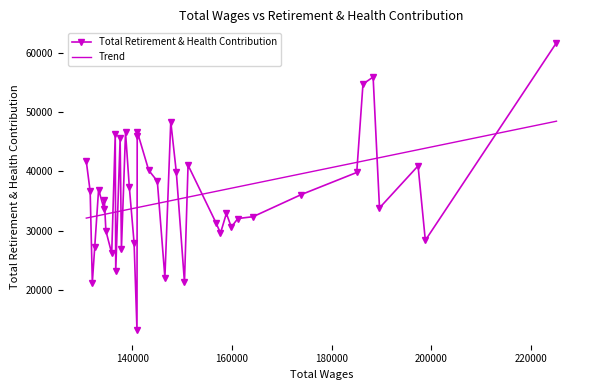

True or false: Total Retirement & Health Contribution and Trend intersect in this chart.

True